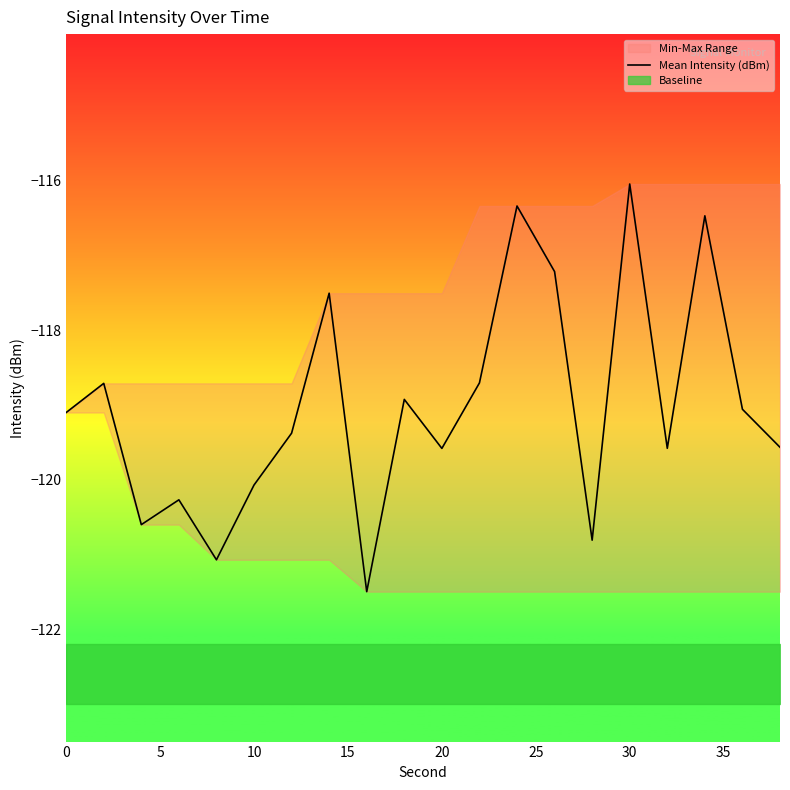

Is it true that the value at 0 is -50.6?

False